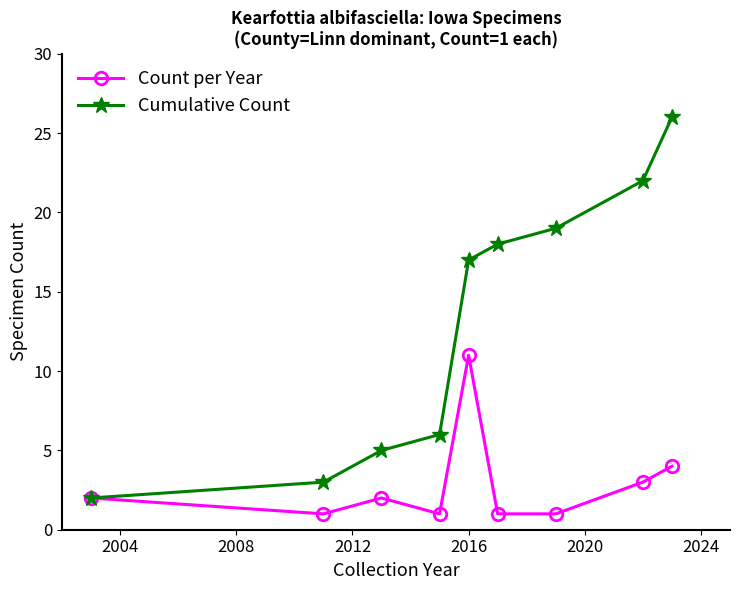

Rank the series by their maximum value, from highest to lowest.

Cumulative Count, Count per Year